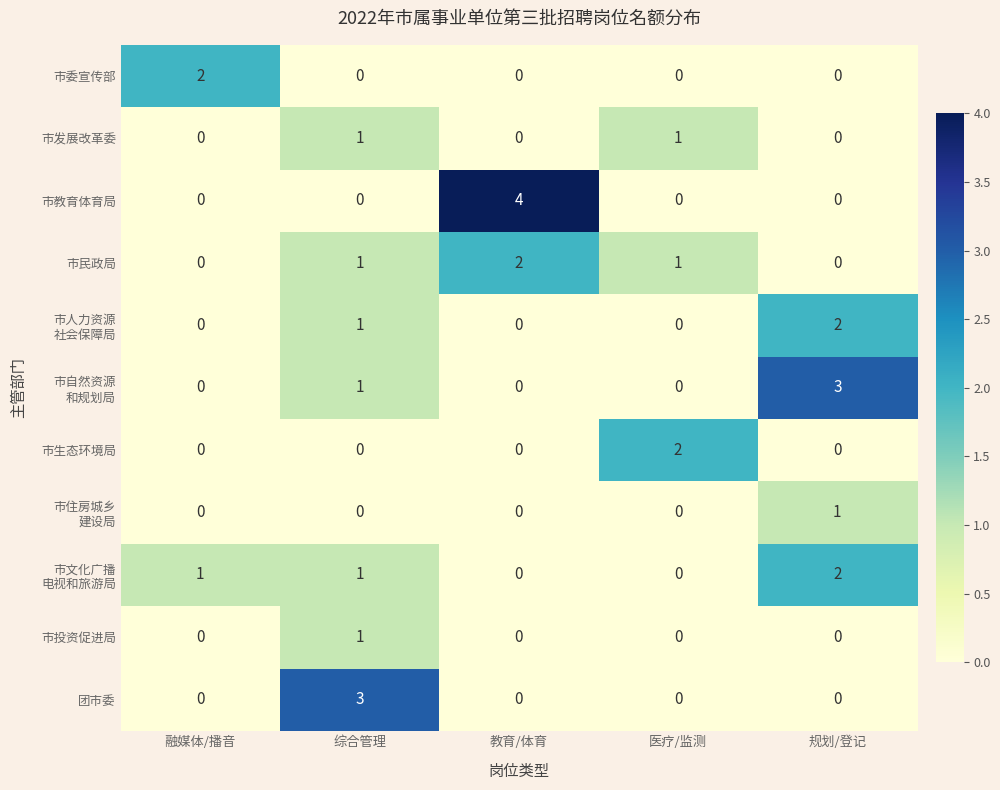

What is the total value across all series at 综合管理?

9